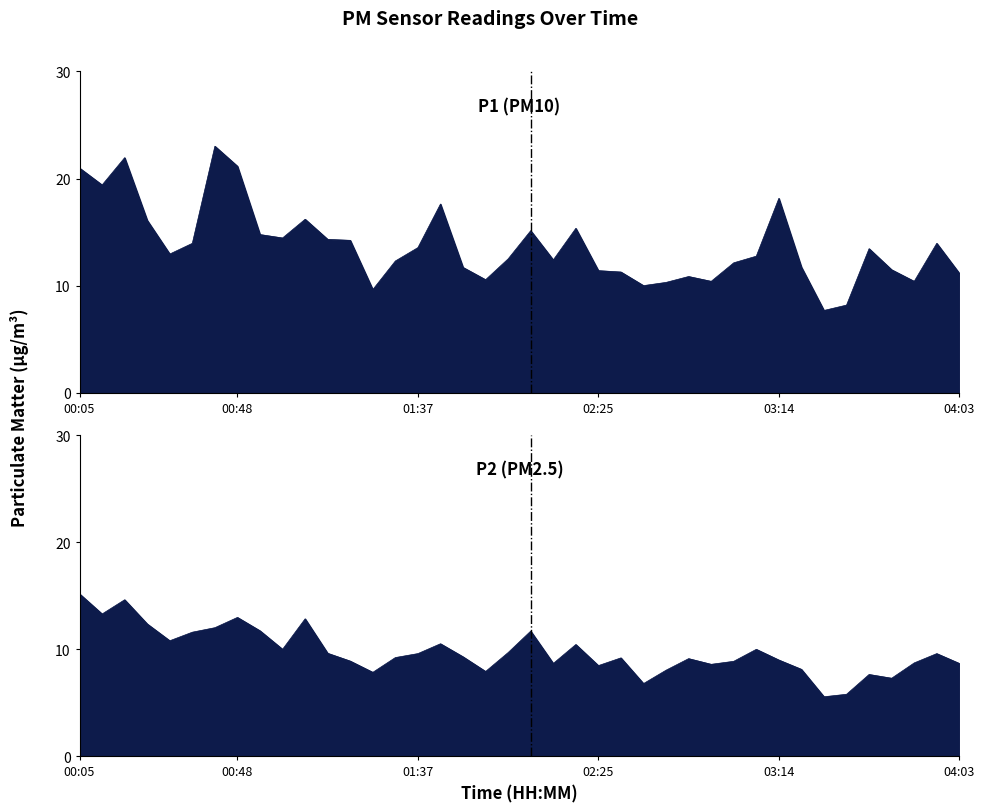

List the labels in order of P2 value, smallest first.

03:26, 03:32, 02:38, 03:44, 03:38, 01:25, 01:55, 02:44, 03:20, 02:25, 02:56, 02:13, 04:03, 03:50, 03:02, 01:19, 03:14, 02:50, 02:31, 01:31, 01:49, 01:37, 03:56, 01:13, 02:01, 01:00, 03:08, 02:19, 01:43, 00:30, 00:36, 02:07, 00:54, 00:42, 00:24, 01:06, 00:48, 00:11, 00:17, 00:05